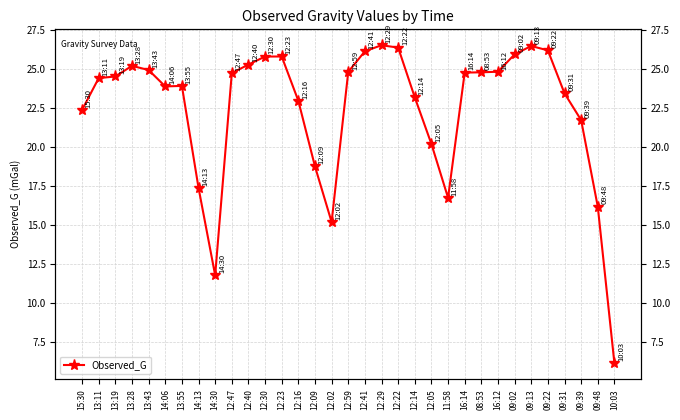

What is the value of the 17th point from the left?

24.8